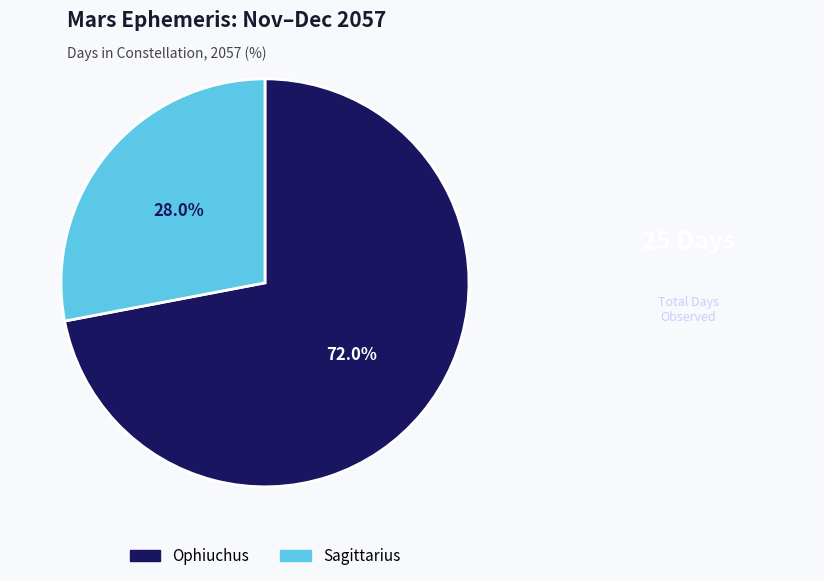

How many slices are in this pie chart?

2